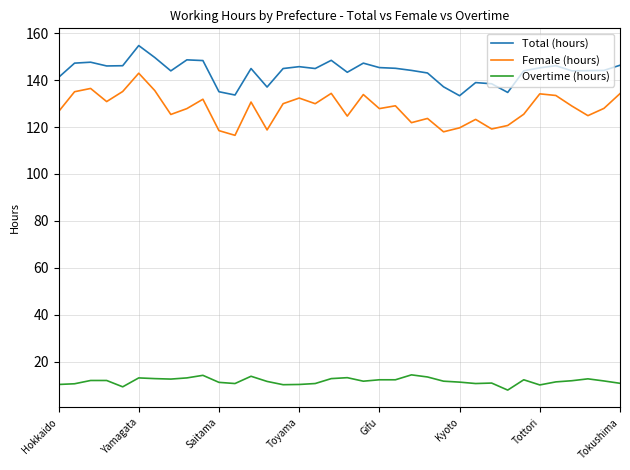

What is the sum of all Female (hours) values?

4610.9